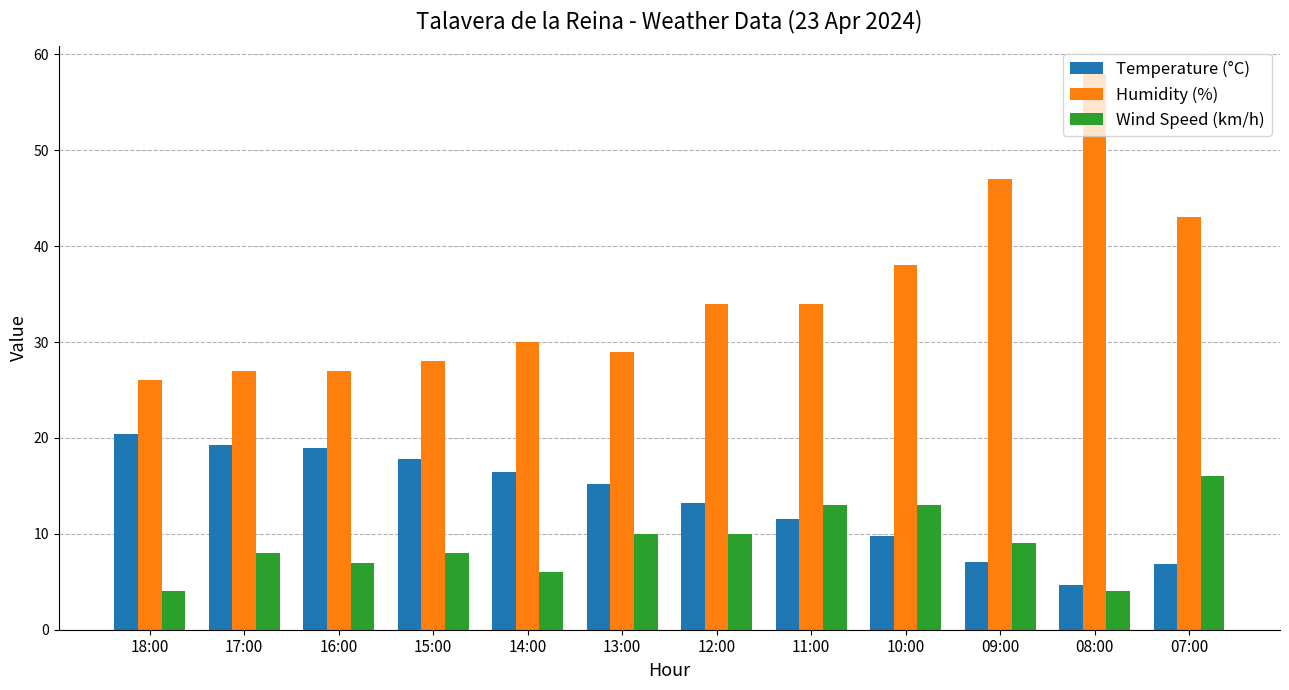

What is the minimum value for Humidity (%)?

26.0